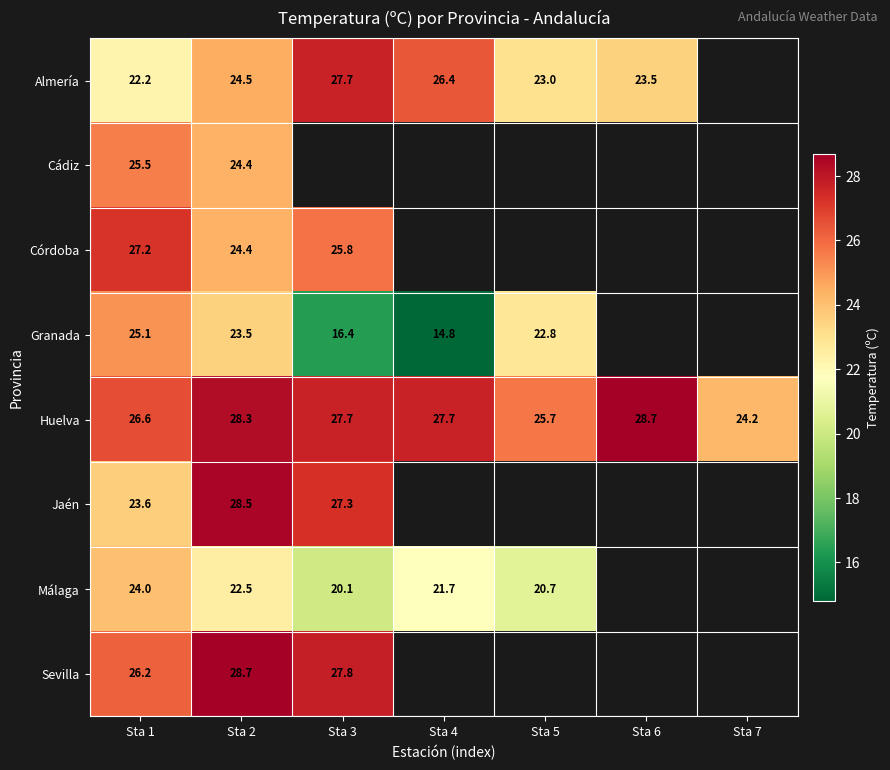

What is the sum of the Granada values at Sta 1 and Sta 4?

39.9